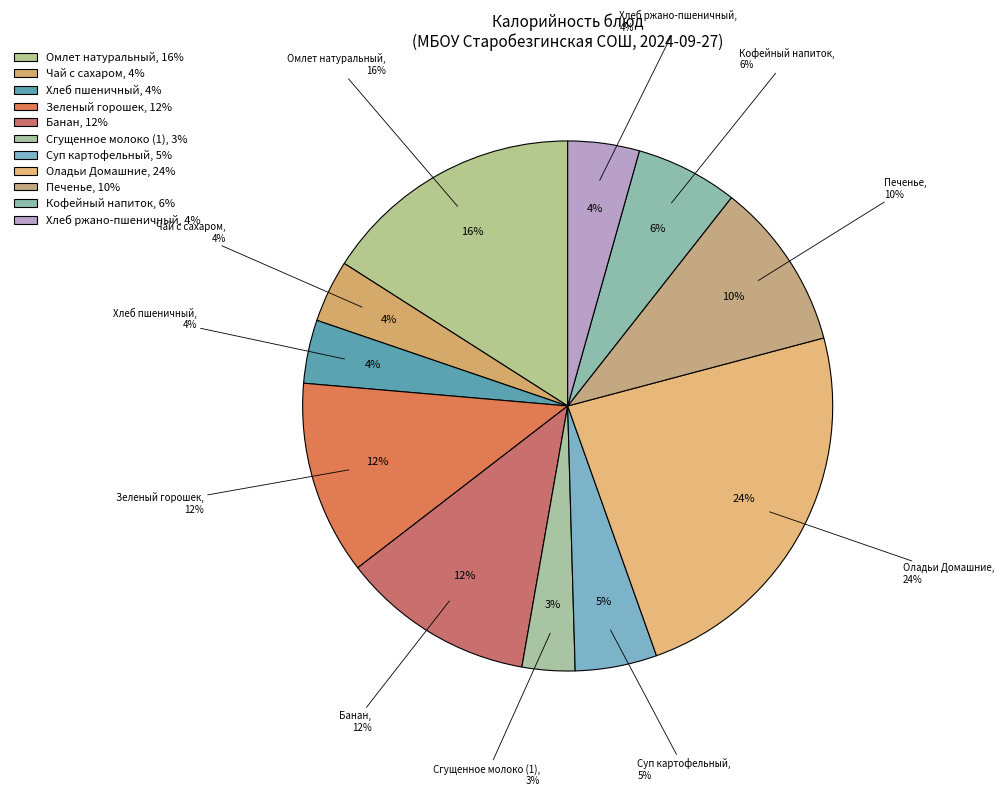

Which category has the smallest portion of the pie?

Сгущенное молоко (1)